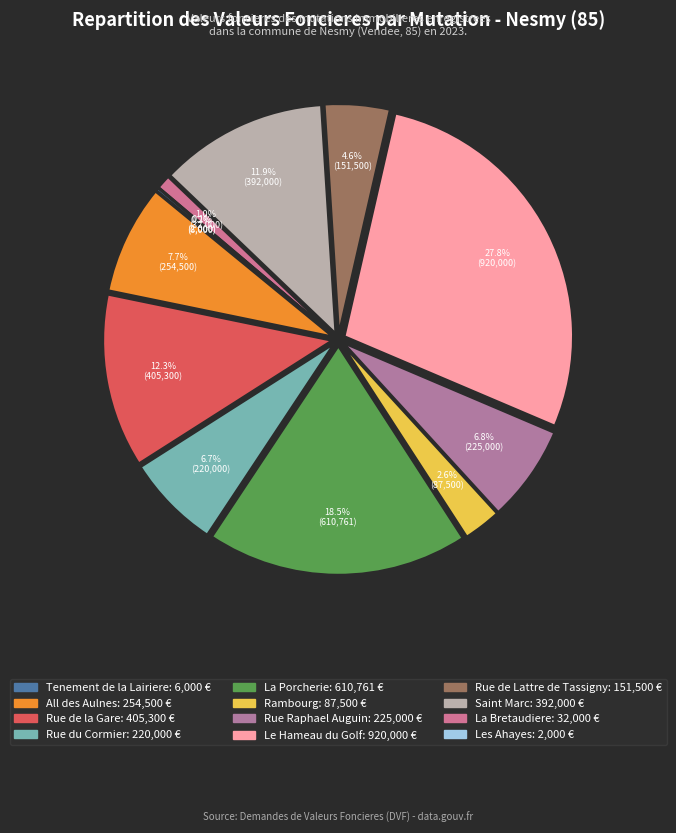

Which slice is the smallest?

Les Ahayes